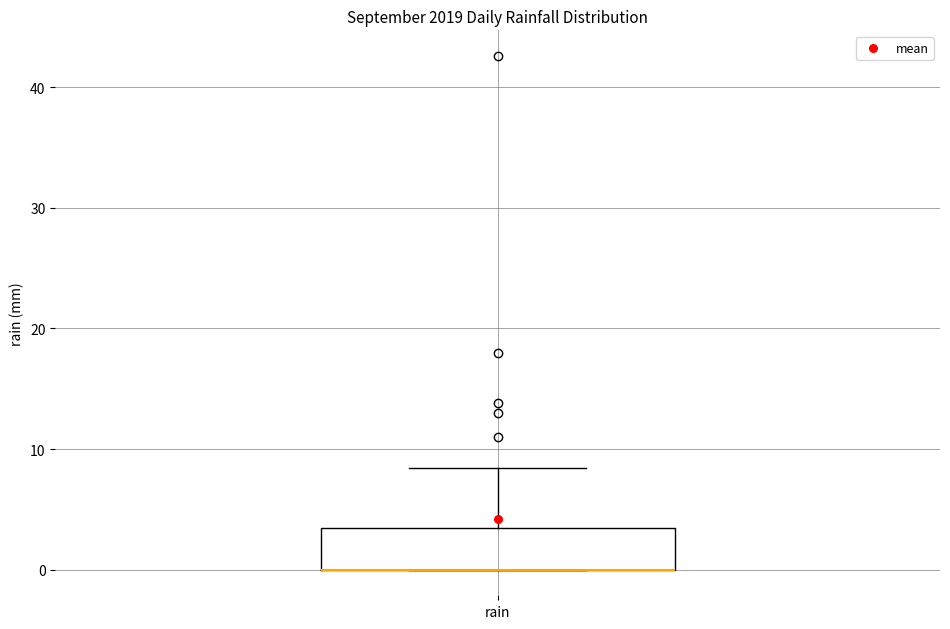

Where is the lower edge of the box for rain on the y-axis? The values are not printed on the chart, so give them approximately, as read against the axis.

0